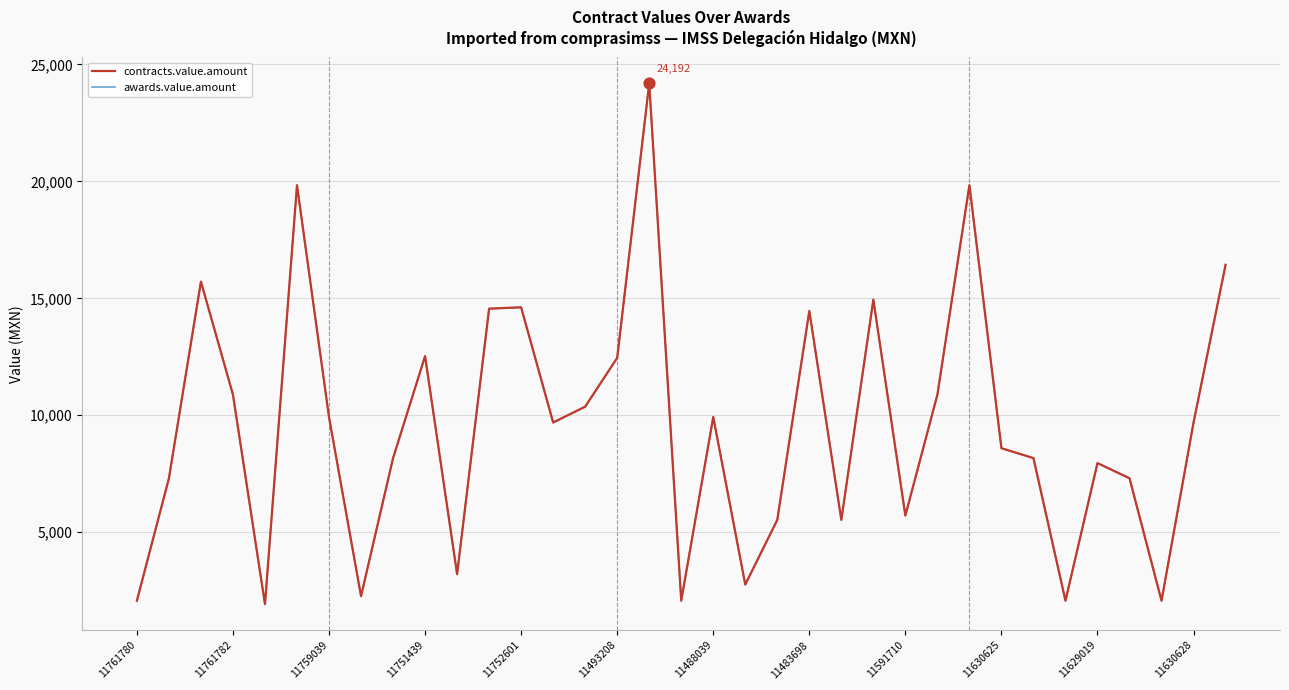

Is this an area chart (filled region under the line)?

No